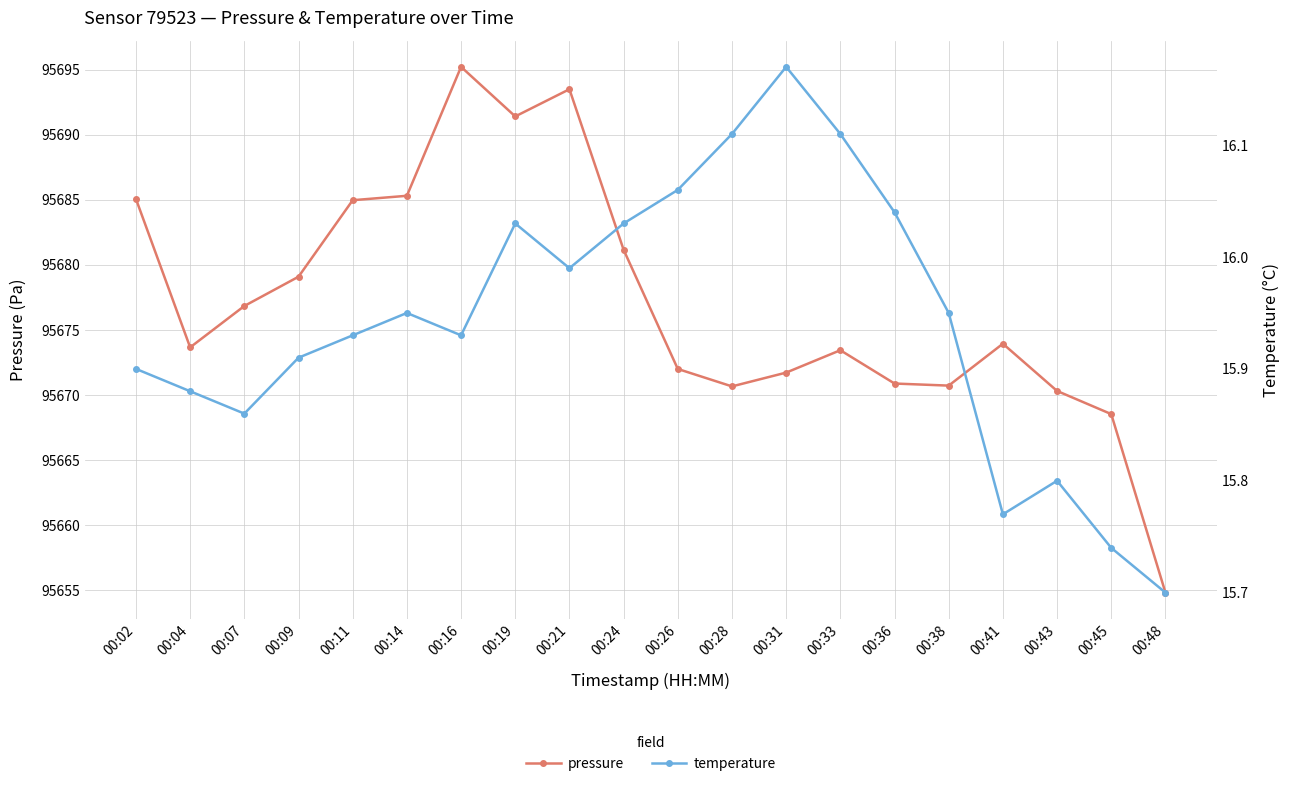

Which category has the highest value across all series?

00:16